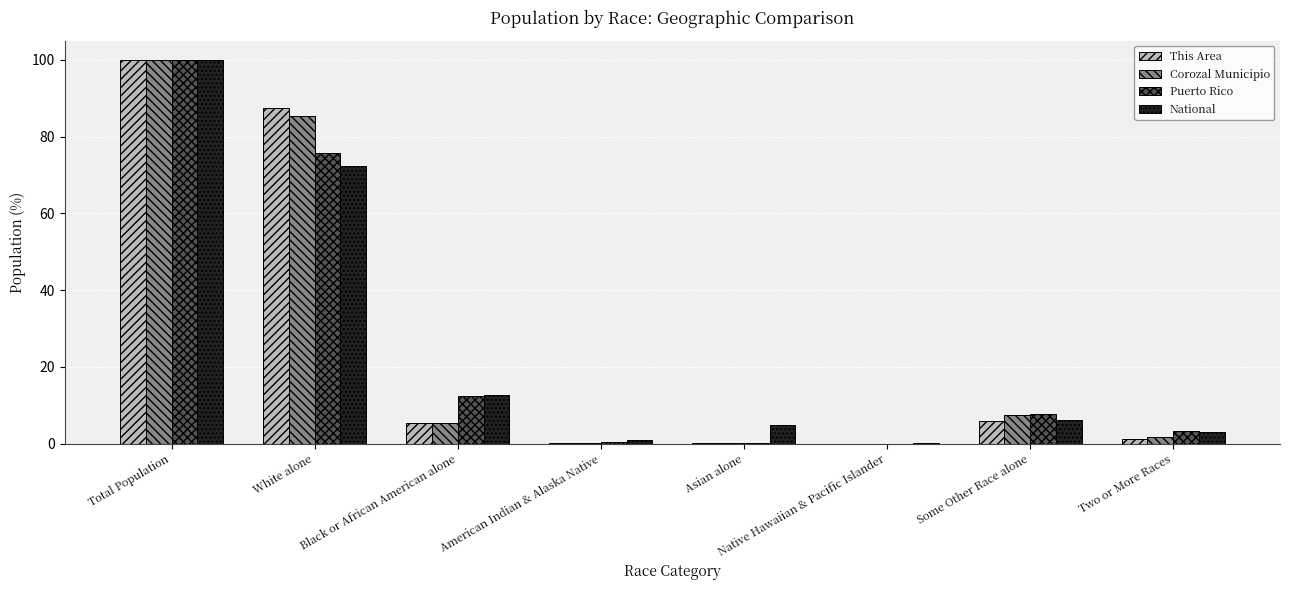

Which series changed the most between White alone and Native Hawaiian & Pacific Islander?

This Area